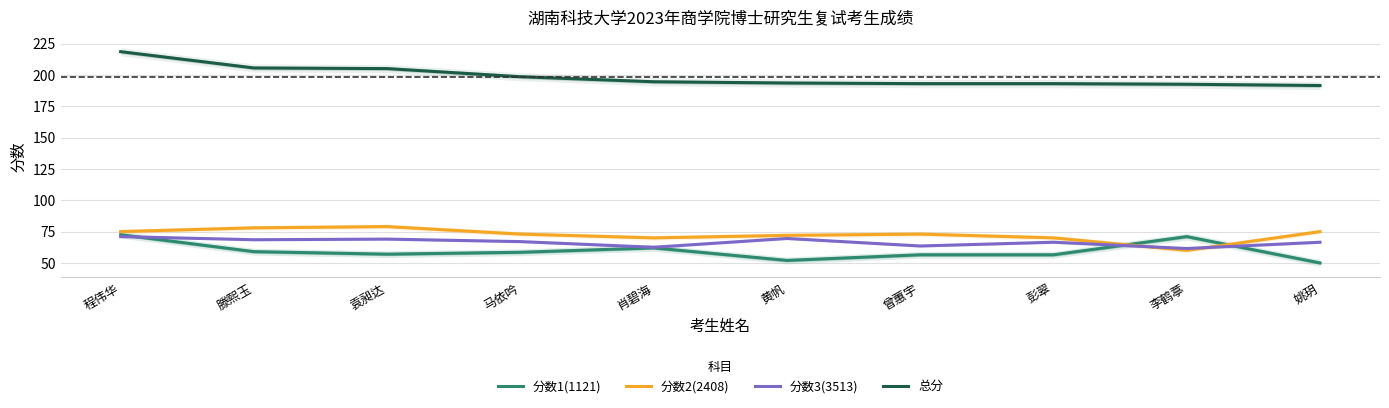

Reading left to right, what are all the values shown in this chart?

分数1(1121): 程伟华=72.5	滕熙玉=59.0	袁昶达=57.0	马依吟=58.5	肖碧海=62.0	黄帆=52.0	曾蕙宇=56.5	彭翠=56.5	李鹤葶=71.0	姚玥=50.0
分数2(2408): 程伟华=75.0	滕熙玉=78.0	袁昶达=79.0	马依吟=73.0	肖碧海=70.0	黄帆=72.0	曾蕙宇=73.0	彭翠=70.0	李鹤葶=60.0	姚玥=75.0
分数3(3513): 程伟华=71.0	滕熙玉=68.5	袁昶达=69.0	马依吟=67.0	肖碧海=62.5	黄帆=69.5	曾蕙宇=63.5	彭翠=66.5	李鹤葶=61.5	姚玥=66.5
总分: 程伟华=218.5	滕熙玉=205.5	袁昶达=205.0	马依吟=198.5	肖碧海=194.5	黄帆=193.5	曾蕙宇=193.0	彭翠=193.0	李鹤葶=192.5	姚玥=191.5